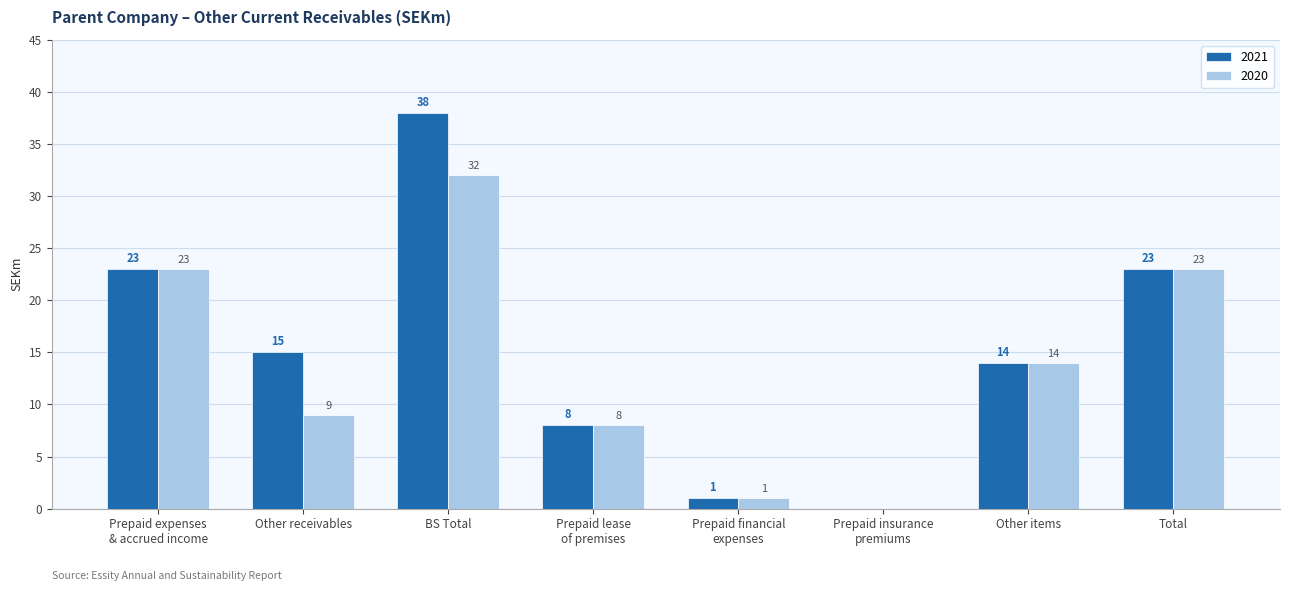

At which label does 2021 reach its peak?

BS Total